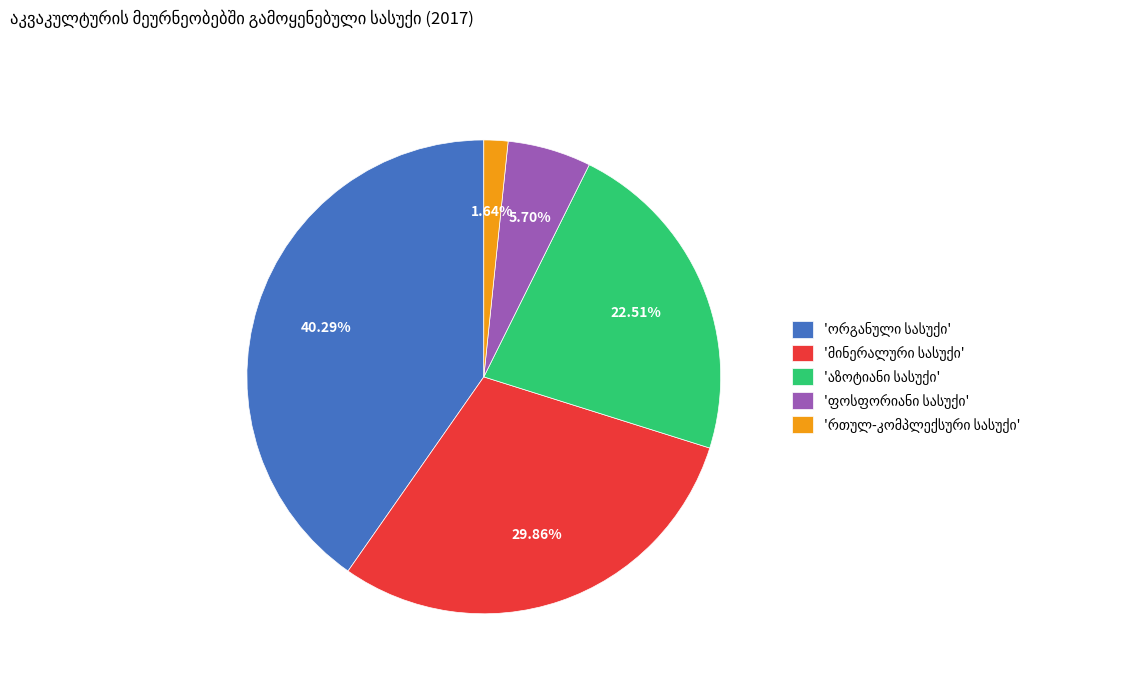

Is there a majority slice in this chart?

No